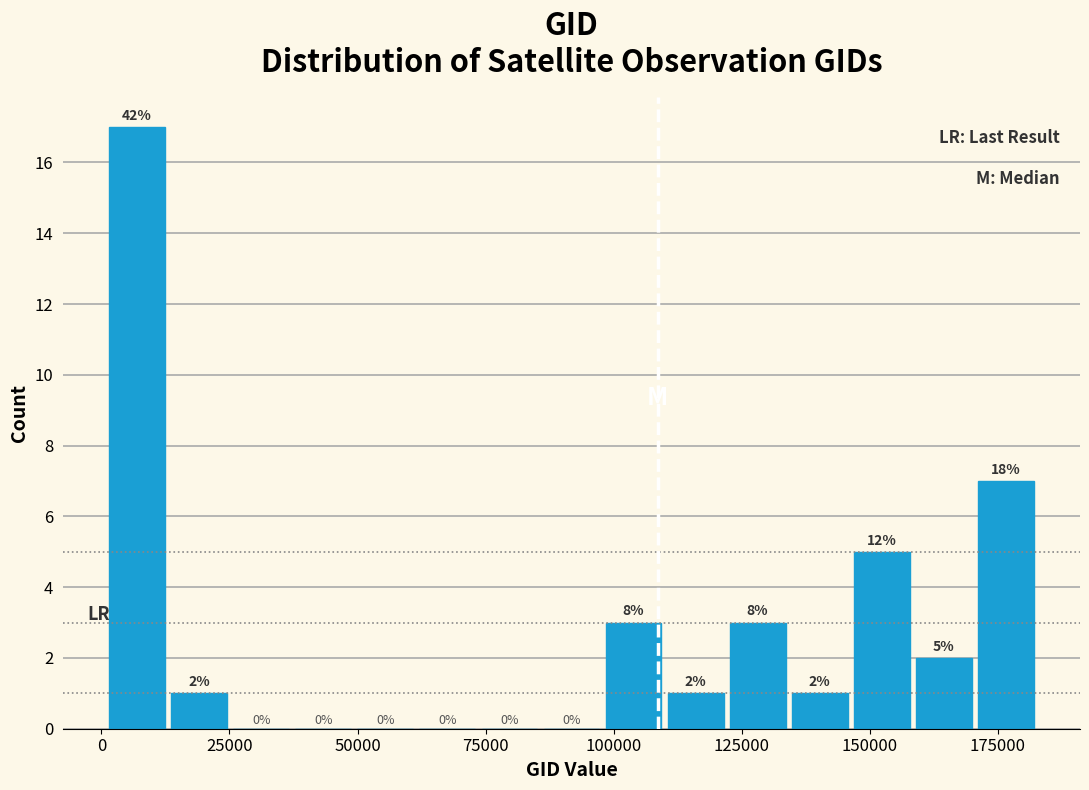

Read against the x-axis, roughly where is the centre of the tallest bar?

5000